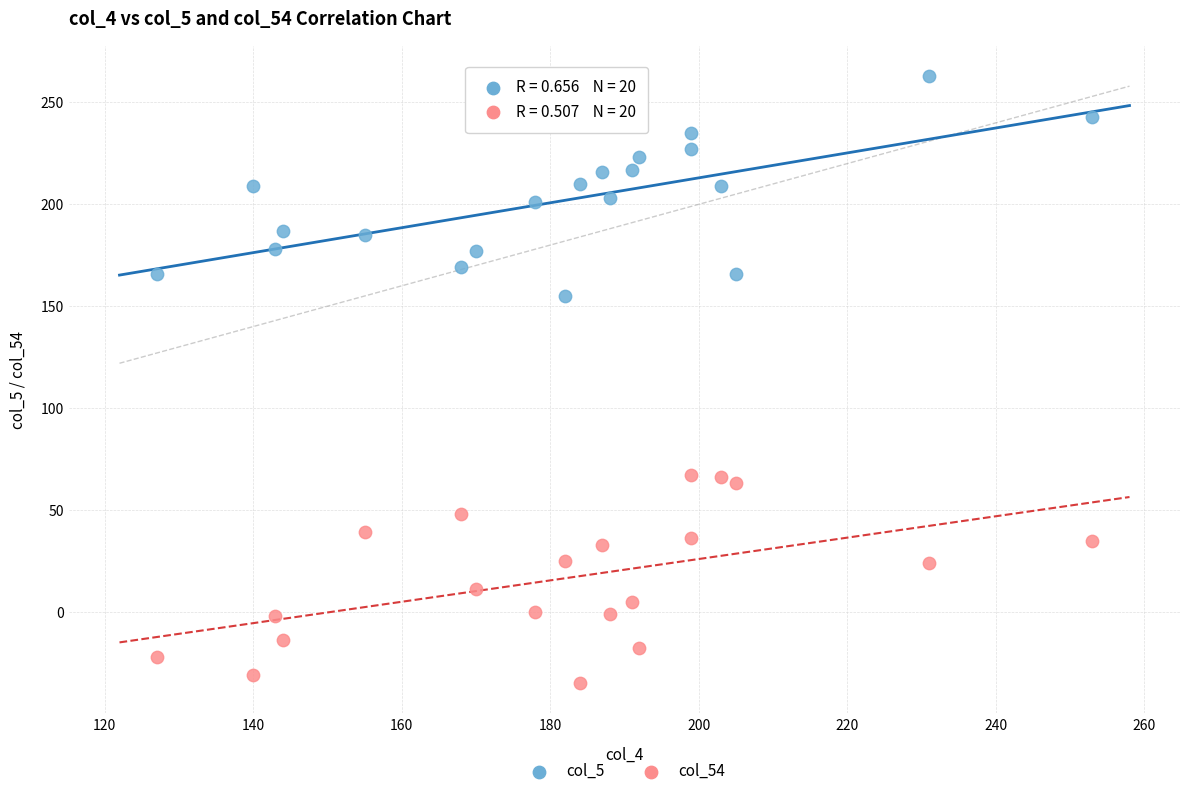

Across all data points, what is the range of Y values (max minus min)?

298